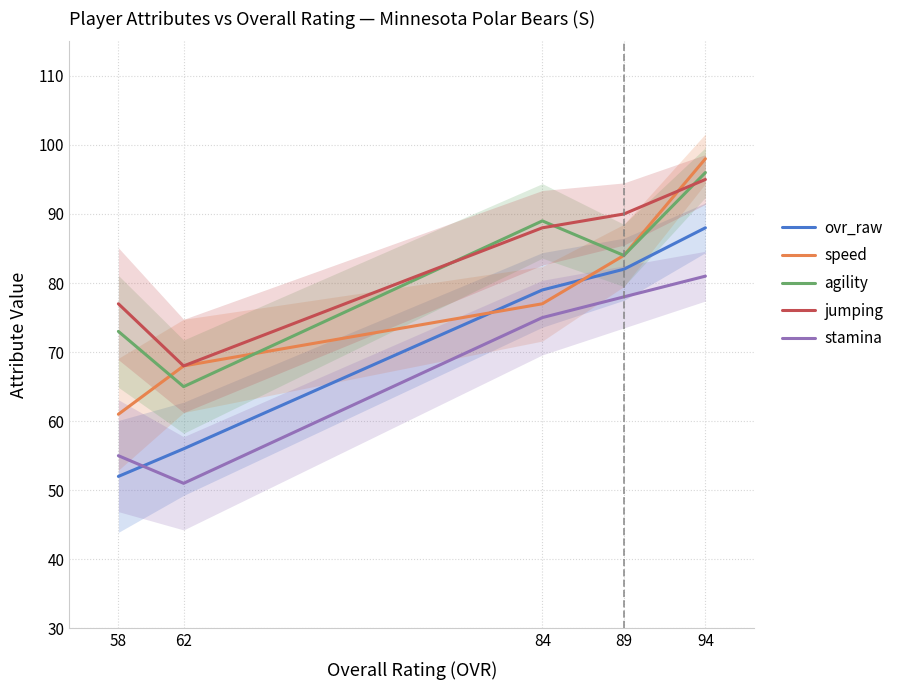

Between 94 and 62, which is larger?

94